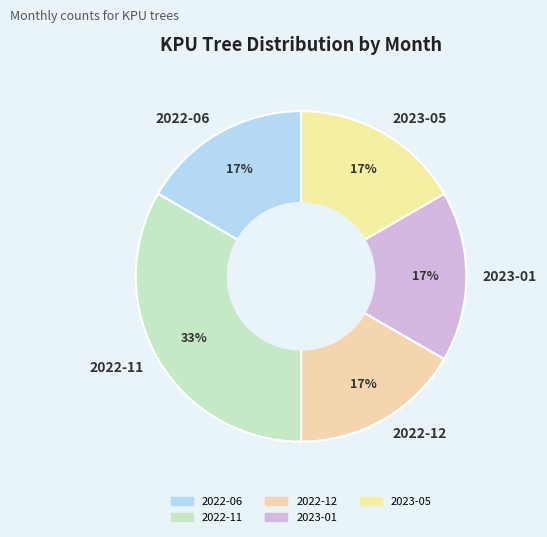

What percentage is the 2023-05 slice, to the nearest percent?

17%